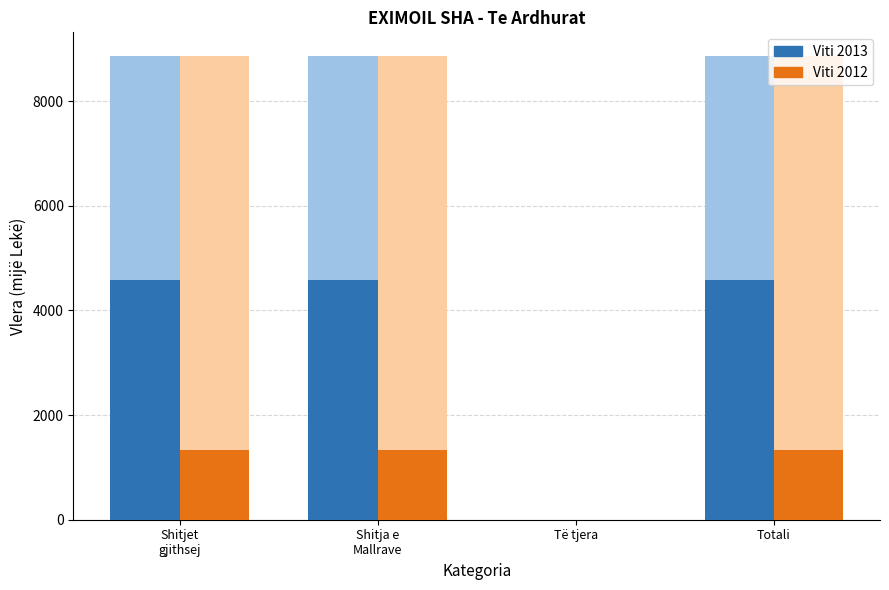

Reading right to left, what are all the values shown in this chart?

Viti 2013: 4580.6	0.0	4580.6	4580.6
Viti 2012 (partial): 1330.8	0.0	1330.8	1330.8